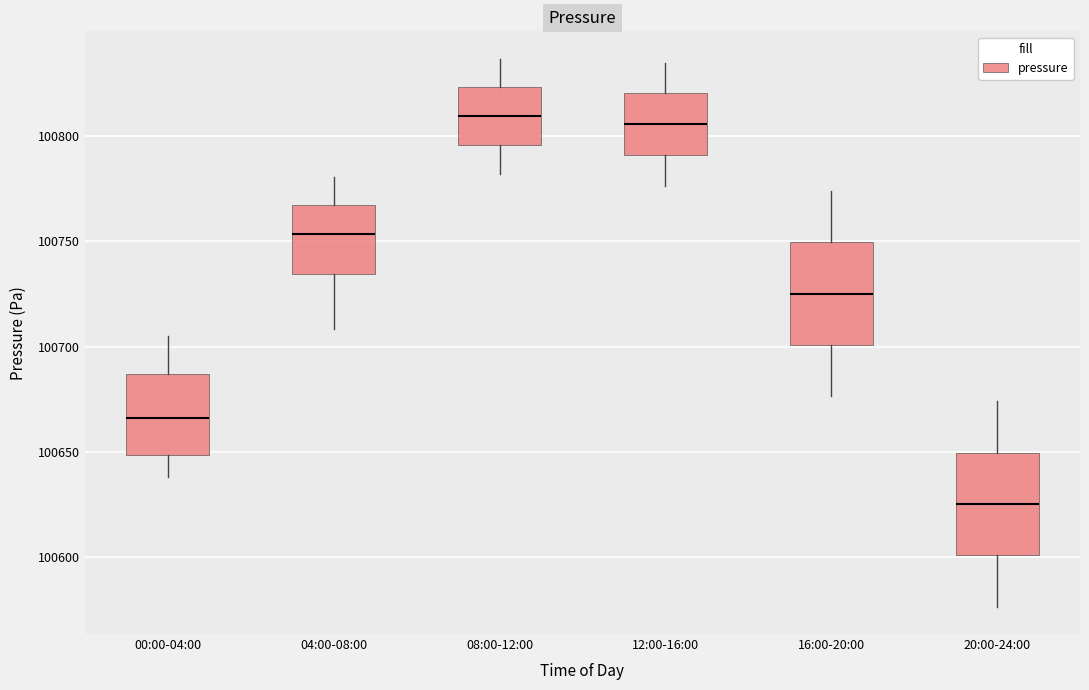

Reading left to right, transcribe this box plot: for each box, give where its median line is, the range the box spans, and where its two whiskers end, as read against the y-axis. The values are not printed on the chart, so give them approximately, as read against the axis.

00:00-04:00: median 100665, box 100650 to 100685, whiskers 100640 to 100705
04:00-08:00: median 100755, box 100735 to 100765, whiskers 100710 to 100780
08:00-12:00: median 100810, box 100795 to 100825, whiskers 100780 to 100835
12:00-16:00: median 100805, box 100790 to 100820, whiskers 100775 to 100835
16:00-20:00: median 100725, box 100700 to 100750, whiskers 100675 to 100775
20:00-24:00: median 100625, box 100600 to 100650, whiskers 100575 to 100675